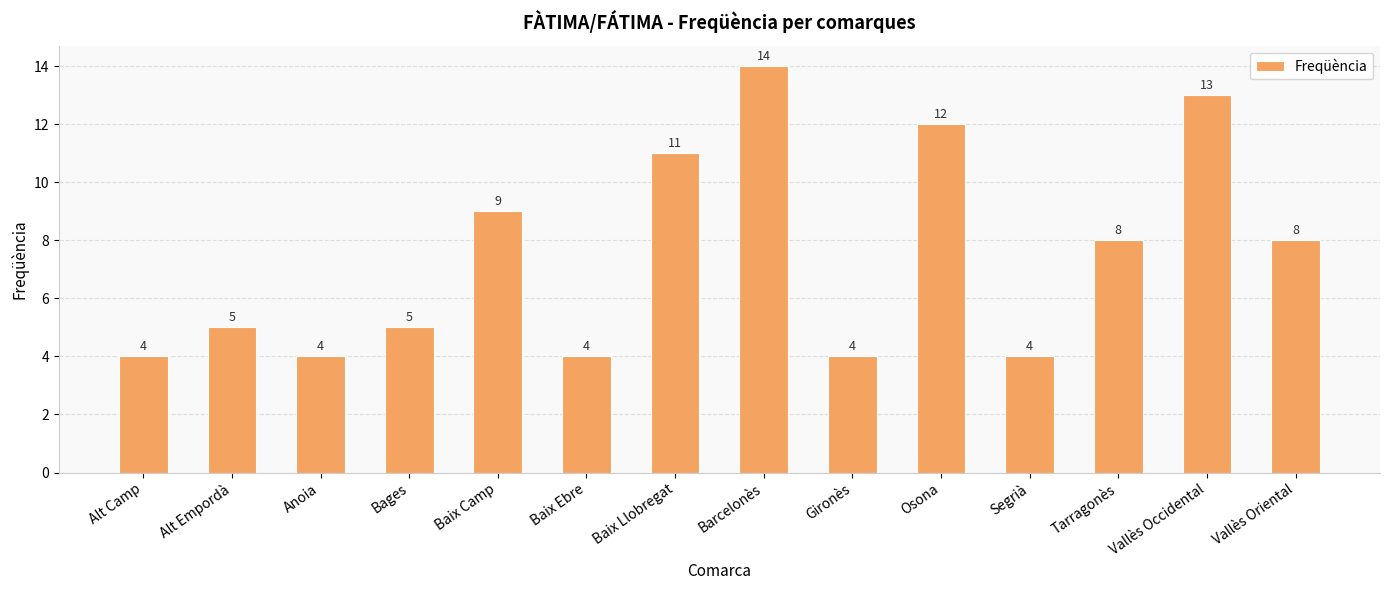

Where is the data nearest to the value 9?

Baix Camp